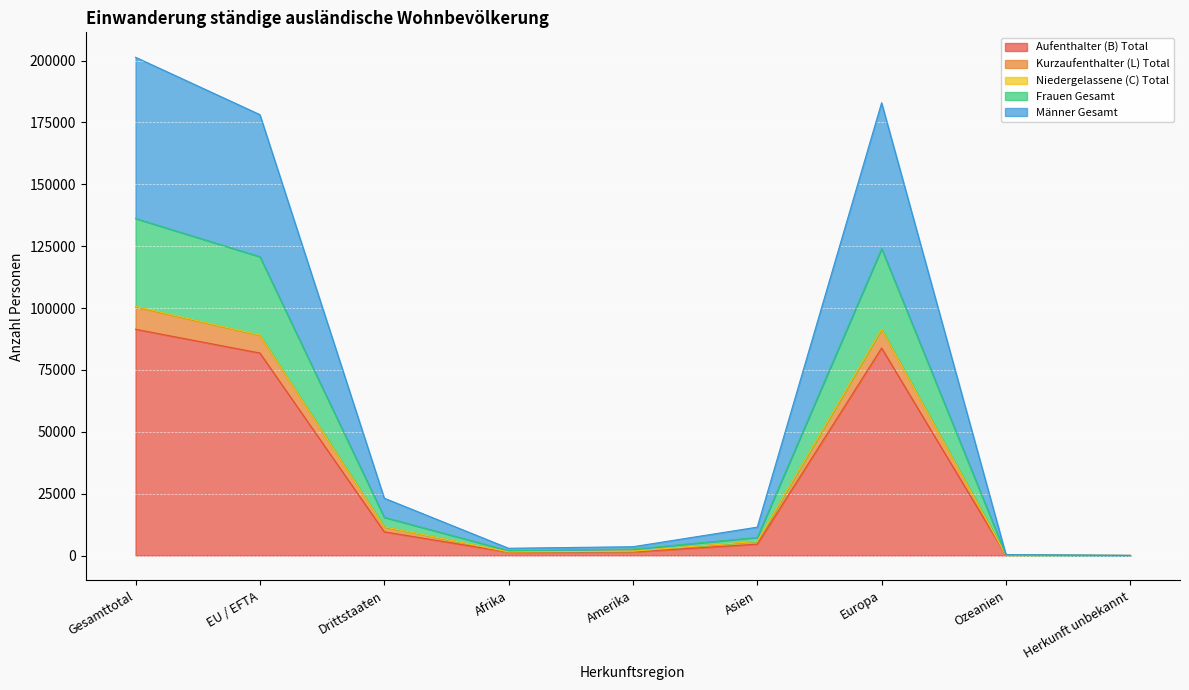

What is the label of the 4th point from the right?

Asien